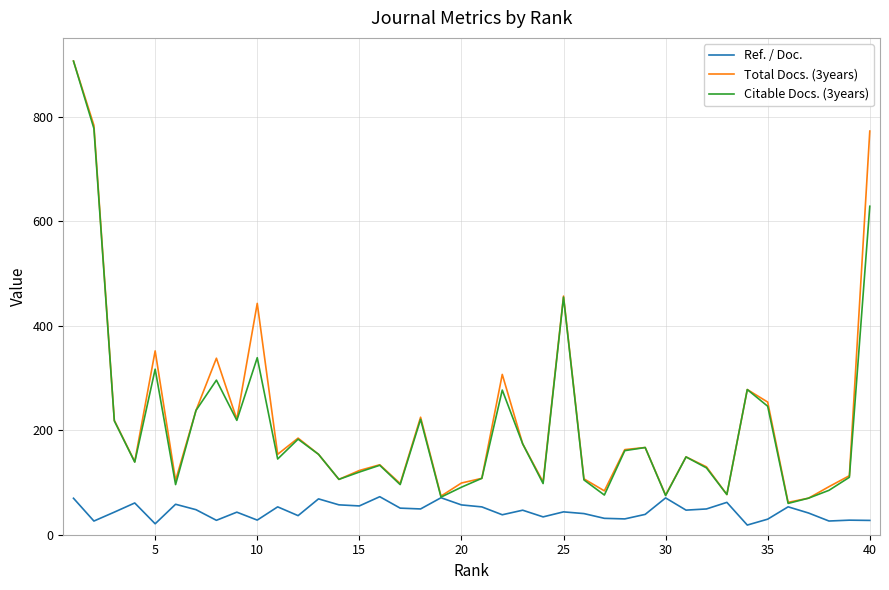

What is the highest value of the Total Docs. (3years) series?

907.0